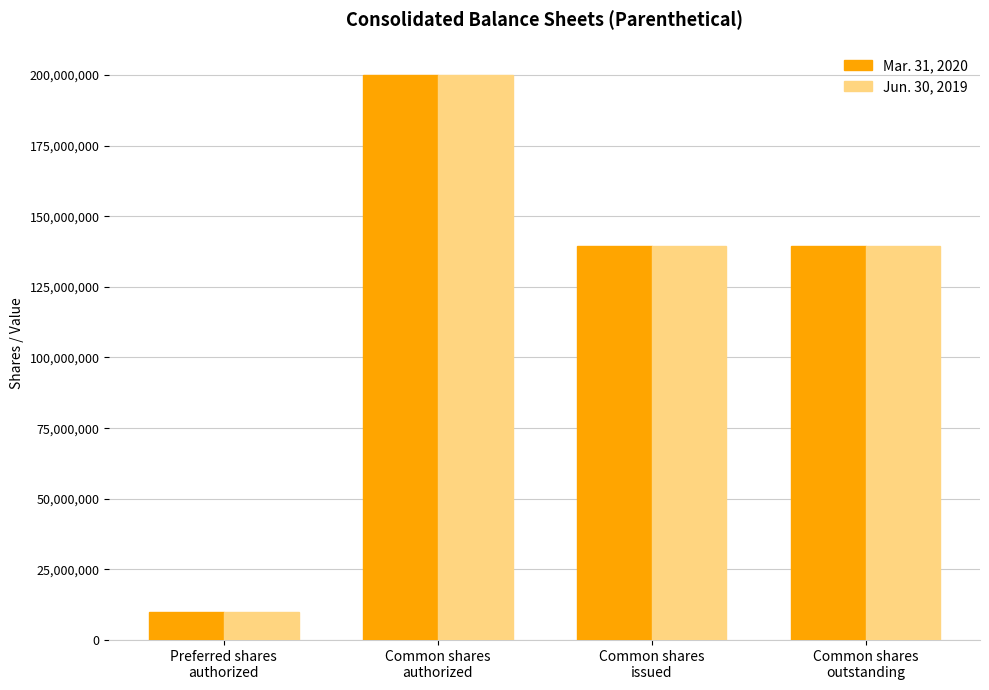

What is the maximum value for Mar. 31, 2020?

200000000